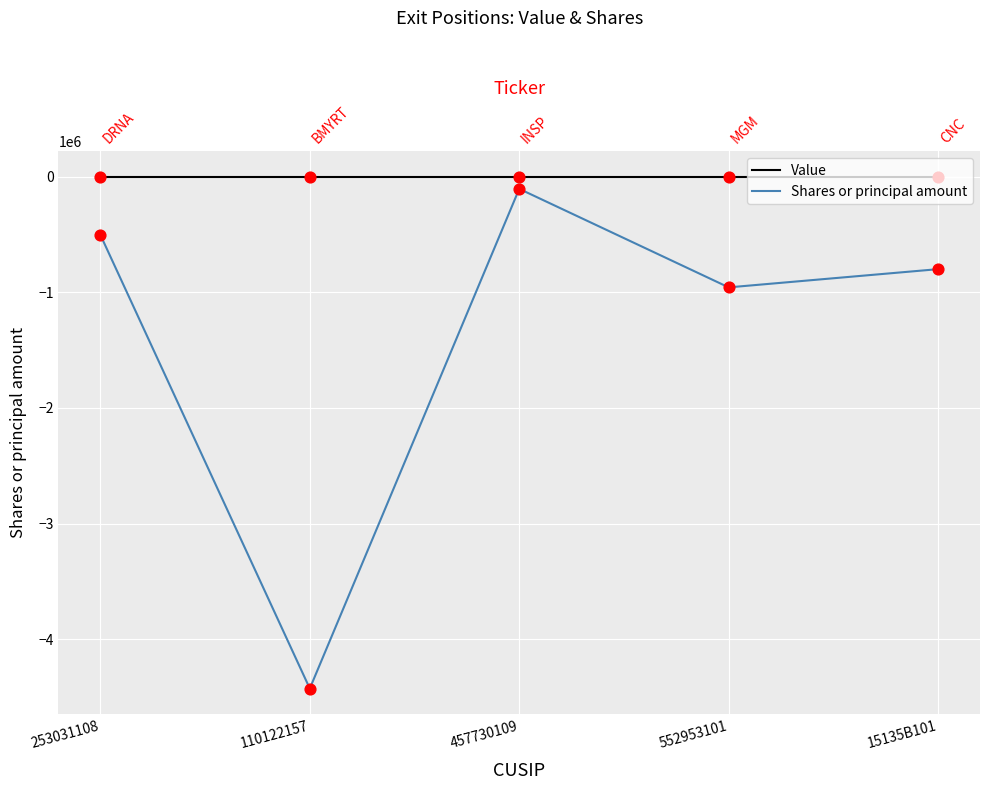

At which category is the sum across all series the highest?

457730109